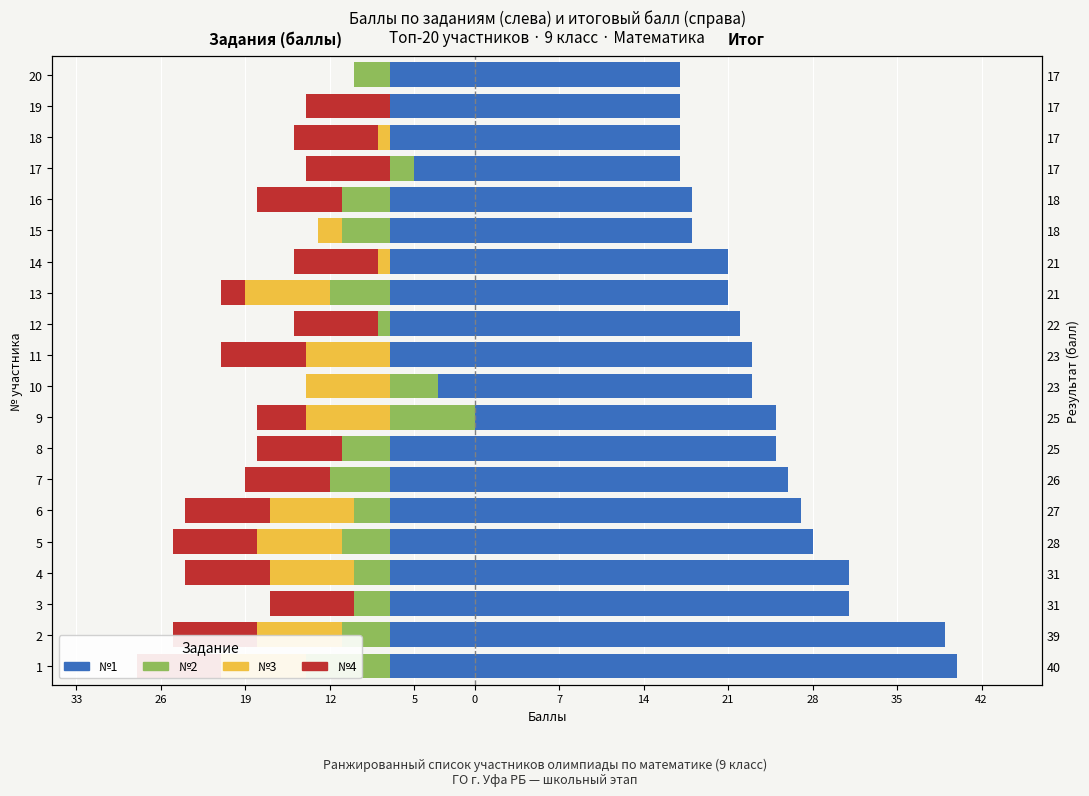

How many values in the №1 series exceed -7?

3